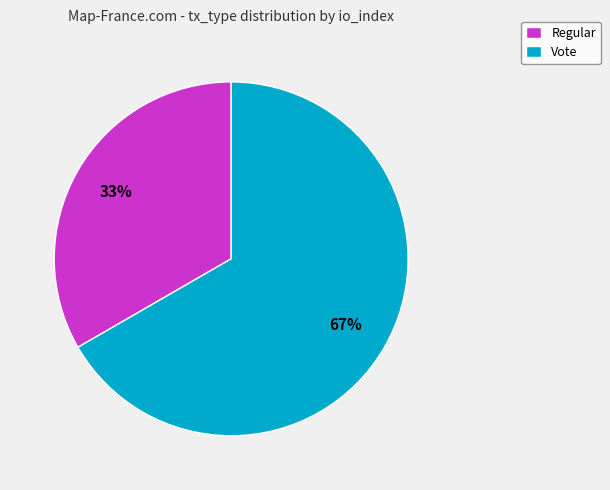

What percentage is the Vote slice, to the nearest percent?

67%